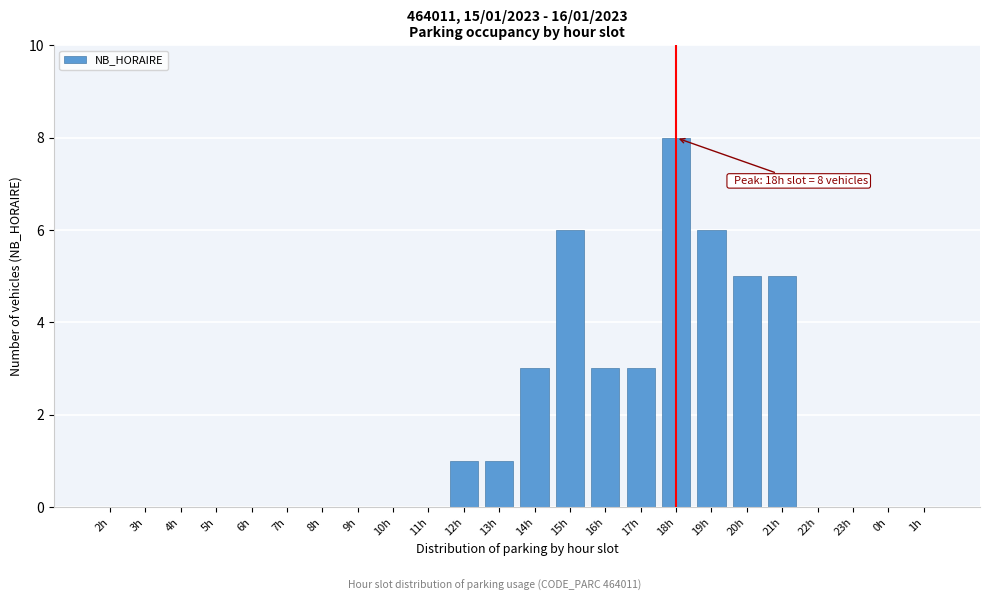

Reading left to right, list all the values displayed in this chart.

2h=0	3h=0	4h=0	5h=0	6h=0	7h=0	8h=0	9h=0	10h=0	11h=0	12h=1	13h=1	14h=3	15h=6	16h=3	17h=3	18h=8	19h=6	20h=5	21h=5	22h=0	23h=0	0h=0	1h=0